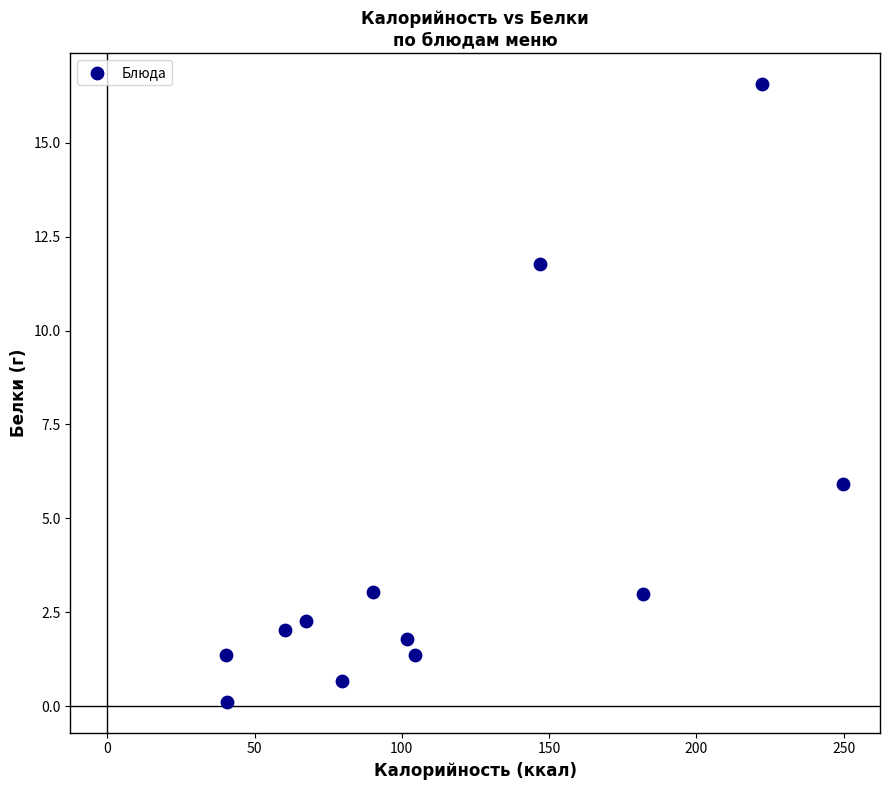

What Y value in the scatter plot is closest to 8?

5.9